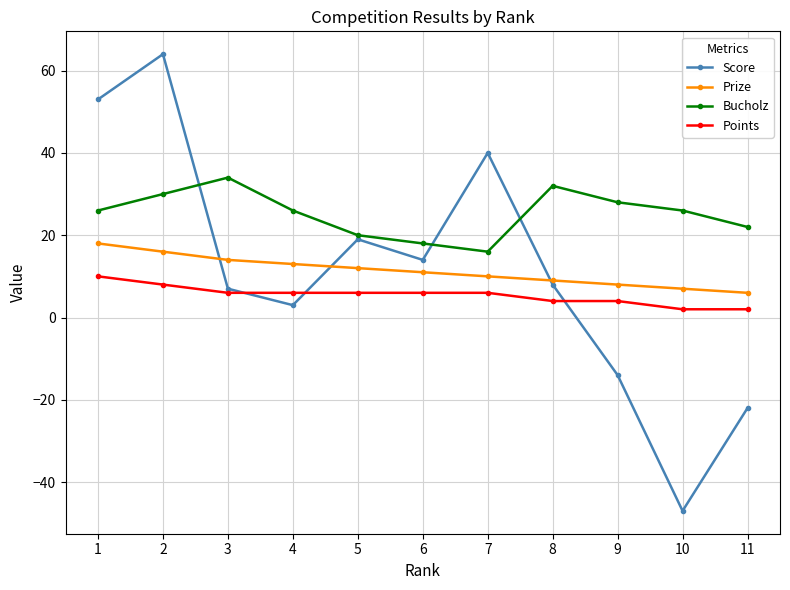

Reading right to left, extract all data points from this chart.

Score: 11=-22	10=-47	9=-14	8=8	7=40	6=14	5=19	4=3	3=7	2=64	1=53
Prize: 11=6	10=7	9=8	8=9	7=10	6=11	5=12	4=13	3=14	2=16	1=18
Bucholz: 11=22	10=26	9=28	8=32	7=16	6=18	5=20	4=26	3=34	2=30	1=26
Points: 11=2	10=2	9=4	8=4	7=6	6=6	5=6	4=6	3=6	2=8	1=10